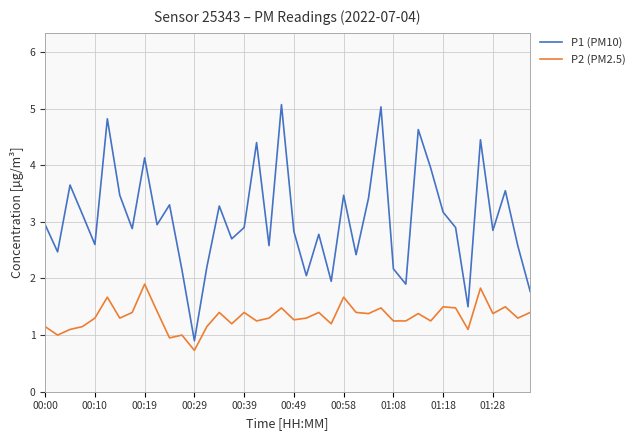

True or false: P1 (PM10) and P2 (PM2.5) cross at least once.

False